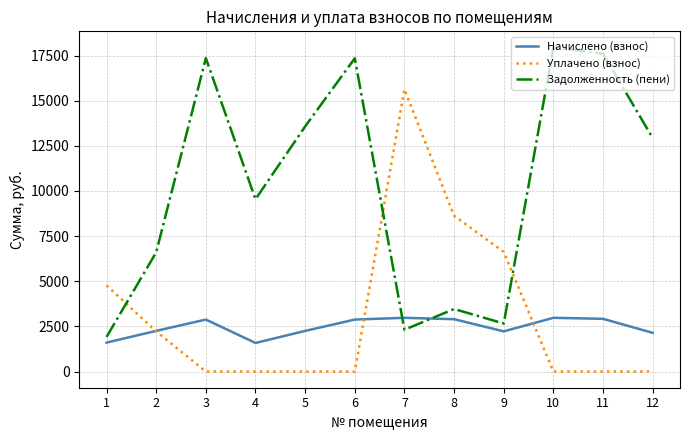

Rank the series by their maximum value, from highest to lowest.

Задолженность (пени), Уплачено (взнос), Начислено (взнос)